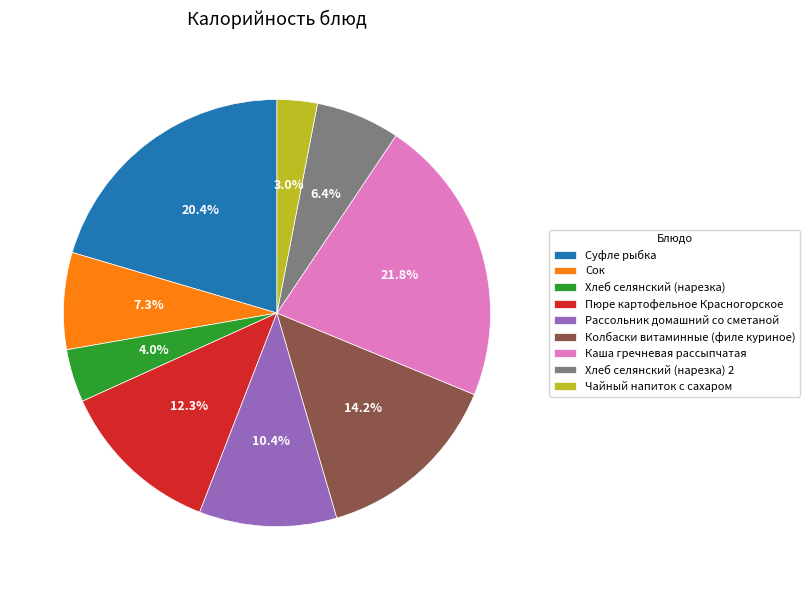

Is it true that Хлеб селянский (нарезка) 2 is 18% of the pie?

False